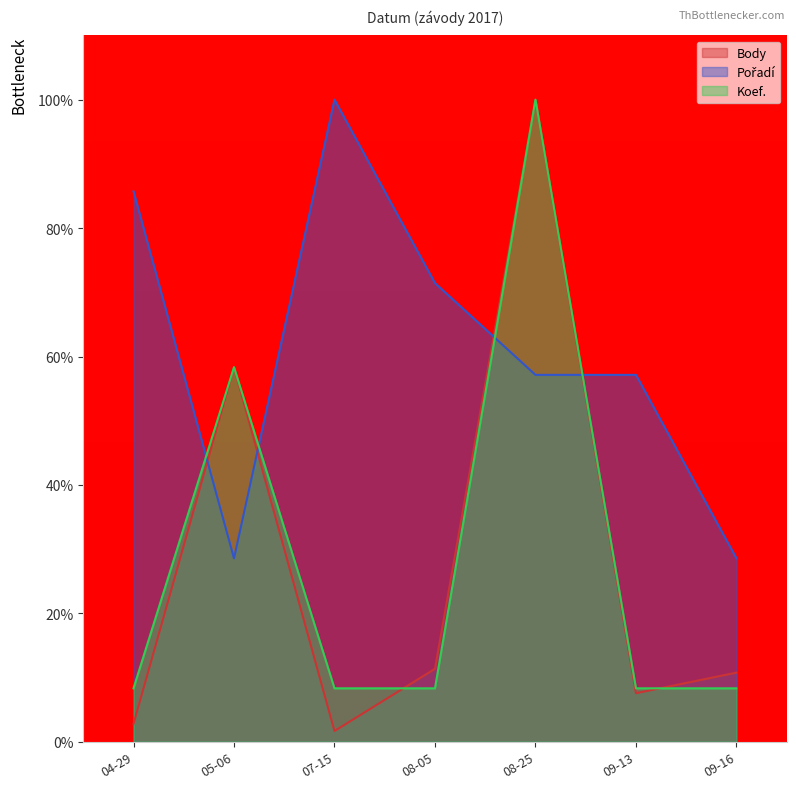

At how many categories does at least one series exceed 32?

6